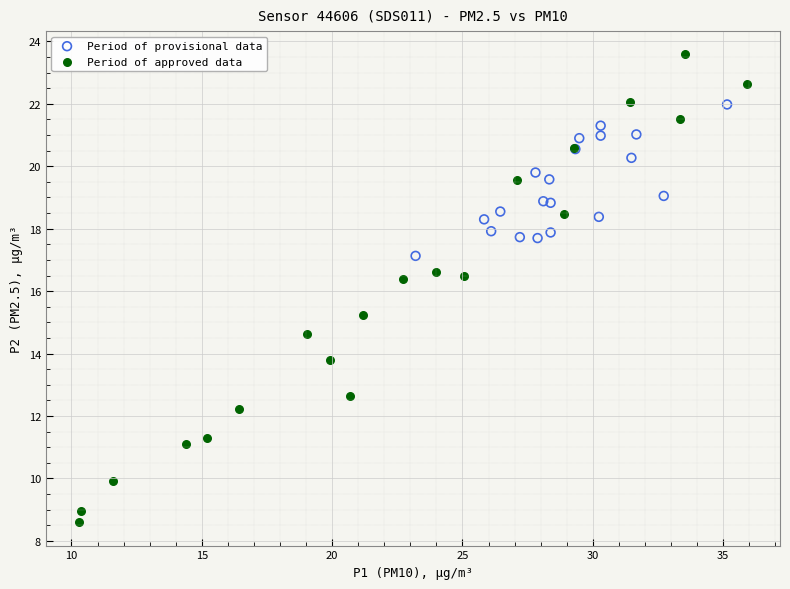

Which series reaches the maximum Y coordinate?

Period of approved data